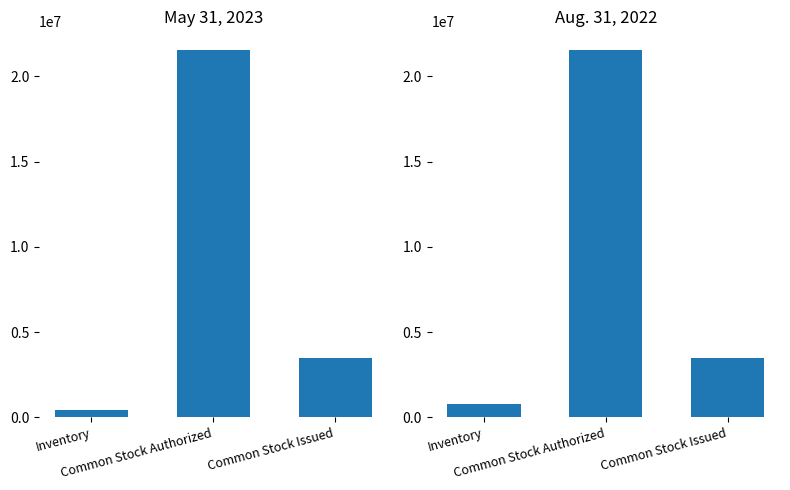

What is the sum of all May 31, 2023 values?

25516170